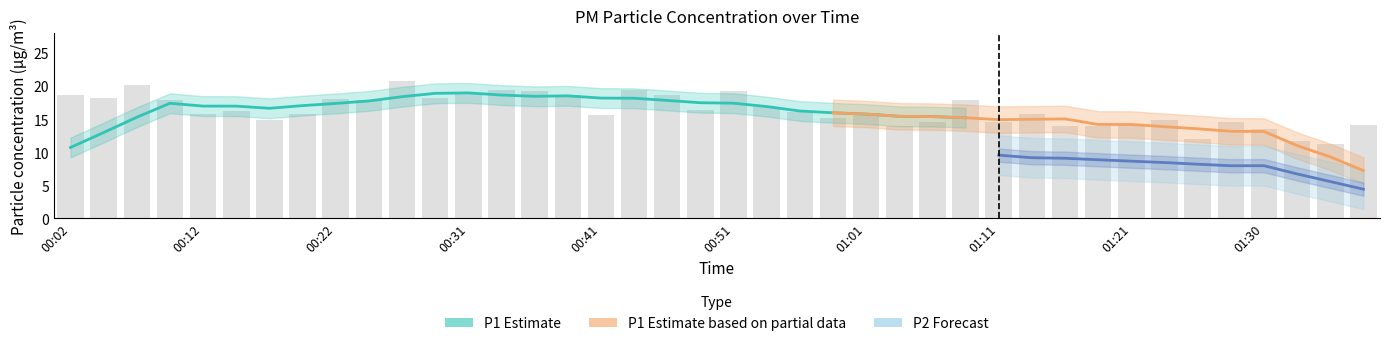

Rank the categories by value from lowest to highest.

01:35, 01:33, 01:26, 01:30, 01:03, 01:16, 01:18, 01:38, 01:21, 01:28, 01:06, 01:11, 00:17, 01:23, 00:58, 00:41, 00:19, 00:12, 01:13, 01:01, 00:56, 00:14, 00:49, 00:54, 01:08, 00:24, 00:09, 00:22, 00:04, 00:29, 00:39, 00:46, 00:02, 00:31, 00:51, 00:36, 00:34, 00:44, 00:07, 00:26